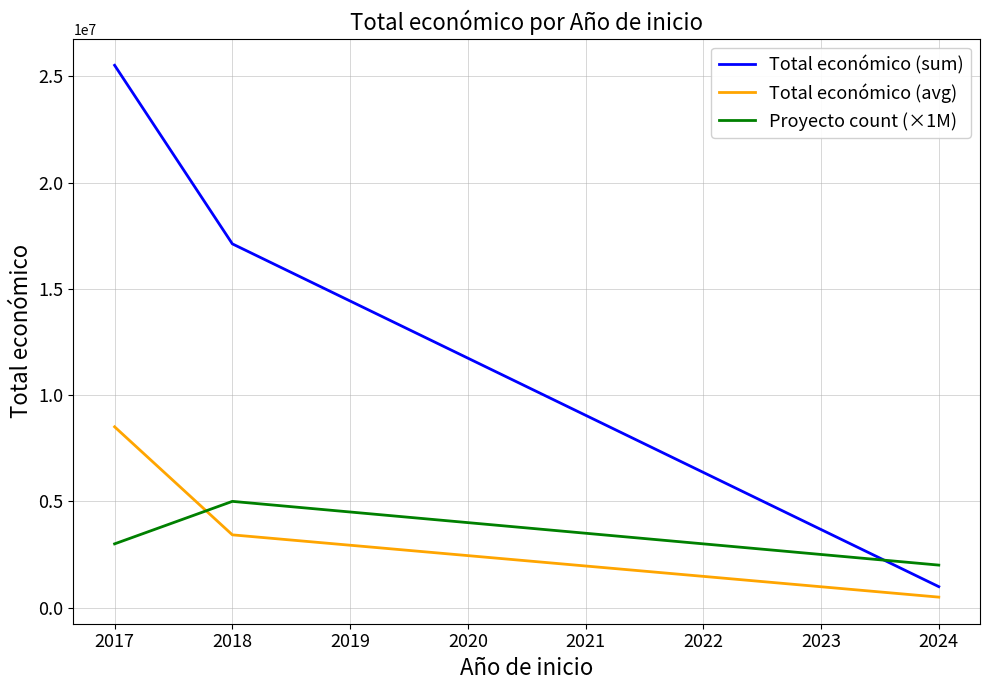

What is the highest value of the Total económico (avg) series?

8508660.0